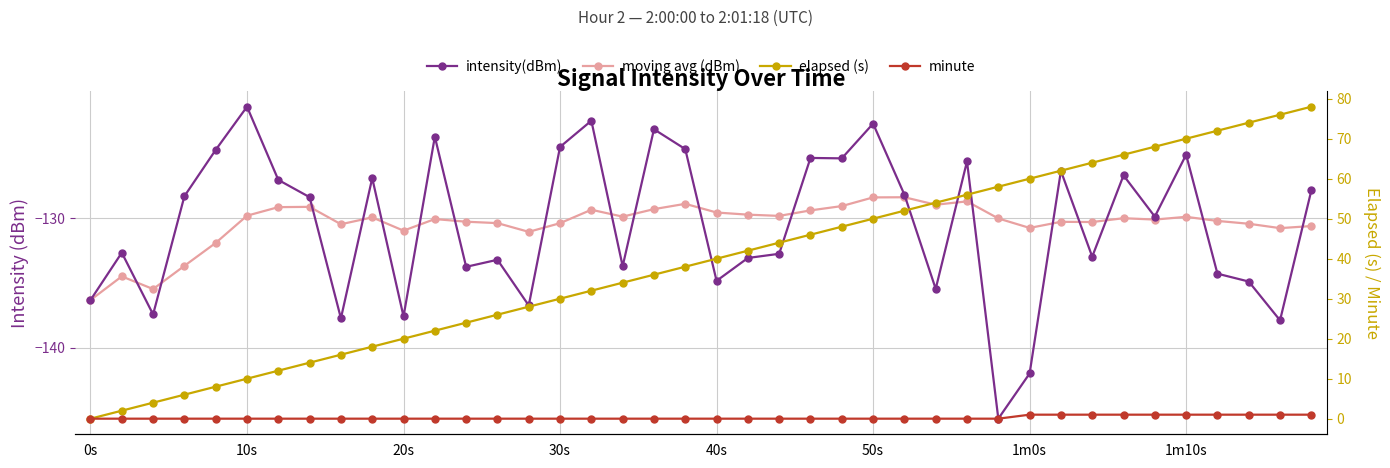

What is the greatest value displayed?

78.0